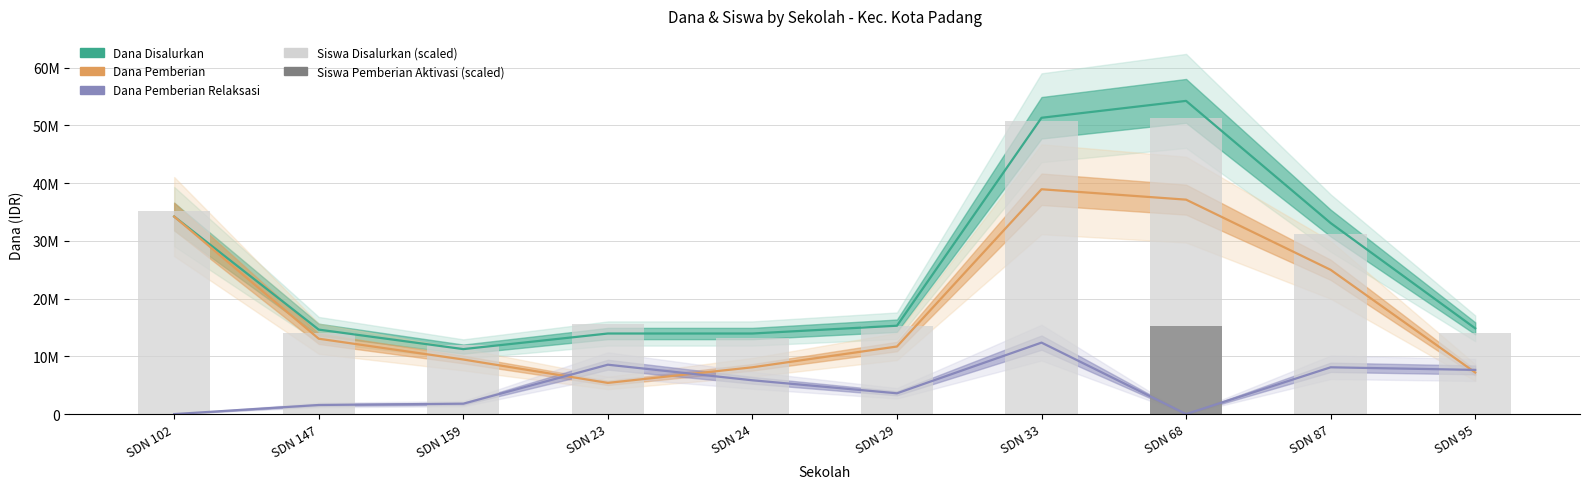

Which label corresponds to the largest value in the chart?

SDN 68